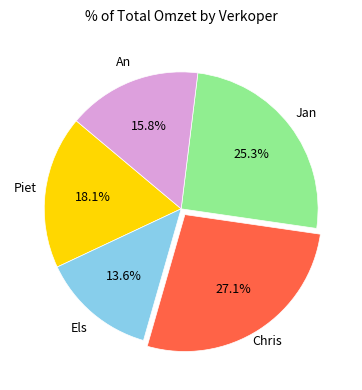

Which category has the smallest portion of the pie?

Els